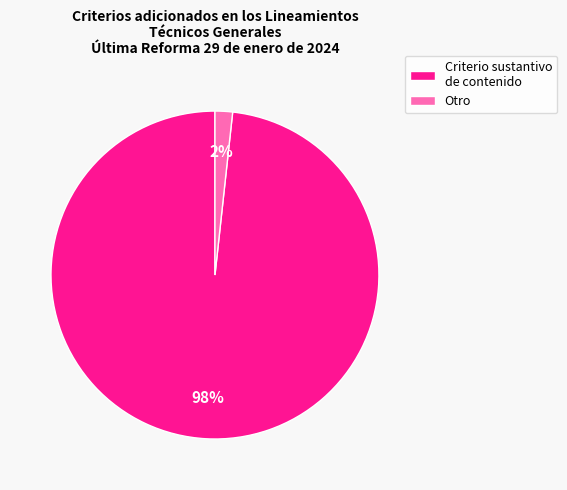

Is it true that Criterio sustantivo de contenido is 98% of the pie?

True